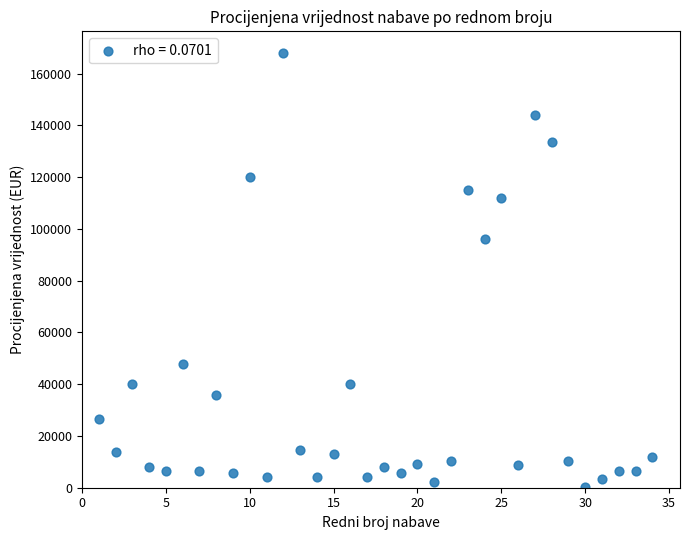

What Y value in the scatter plot is closest to 84120?

96000